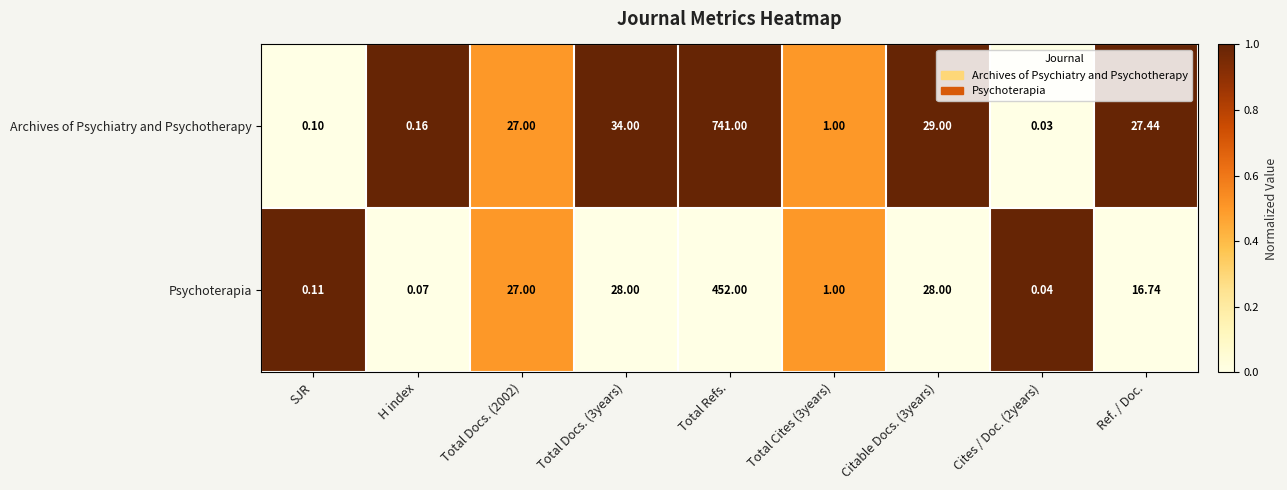

Is the value of Psychoterapia at Cites / Doc. (2years) greater than the value of Archives of Psychiatry and Psychotherapy at SJR?

No